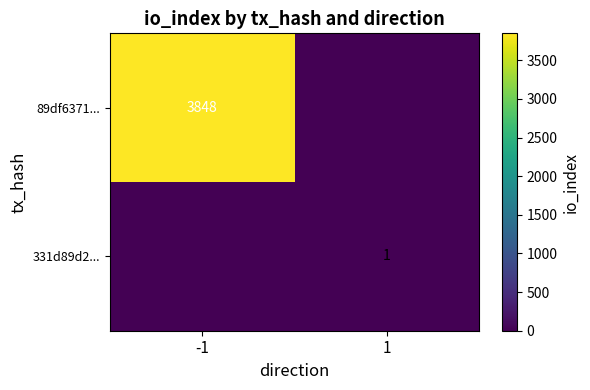

True or false: 89df6371... has a value of 3848 at -1.

True